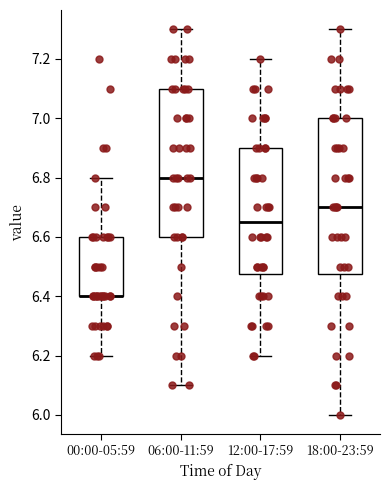

Where is the upper edge of the box for 00:00-05:59 on the y-axis? The values are not printed on the chart, so give them approximately, as read against the axis.

6.60